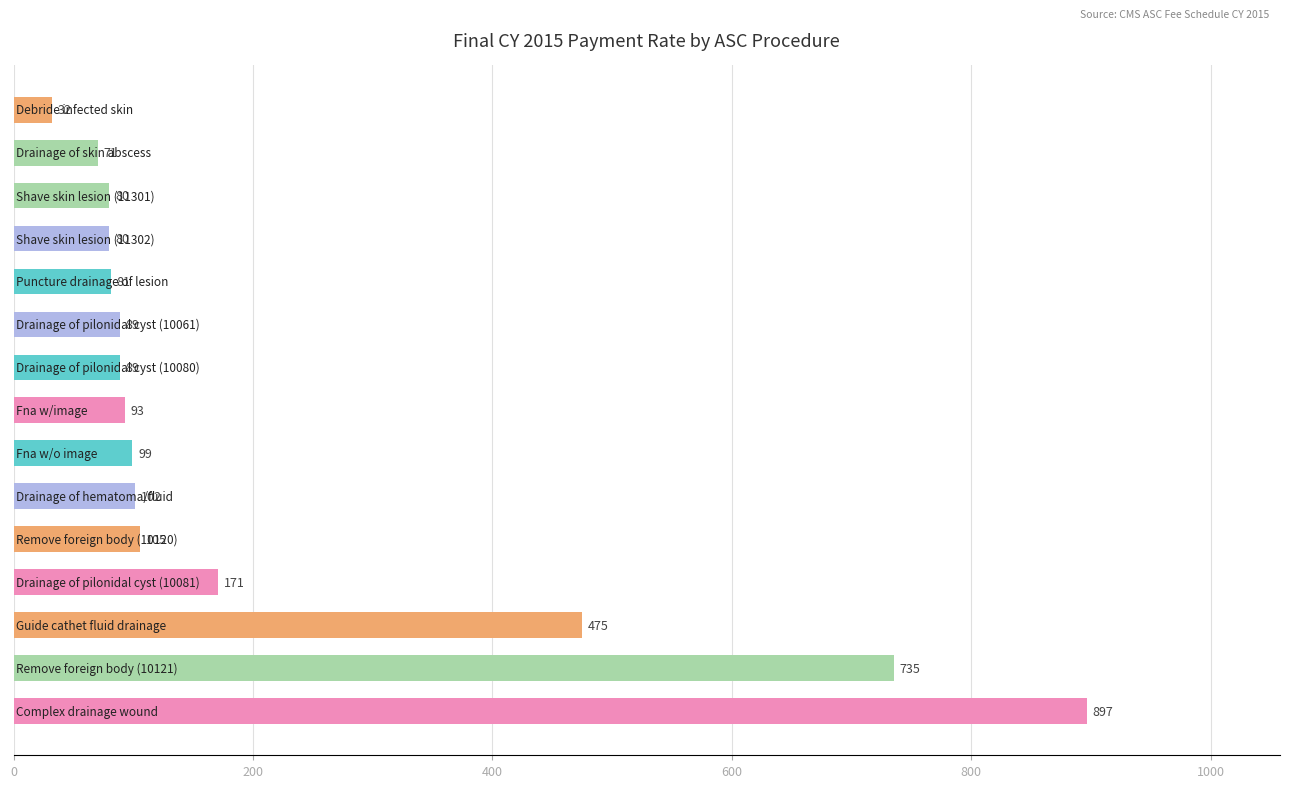

What is the maximum value shown in the chart?

896.6